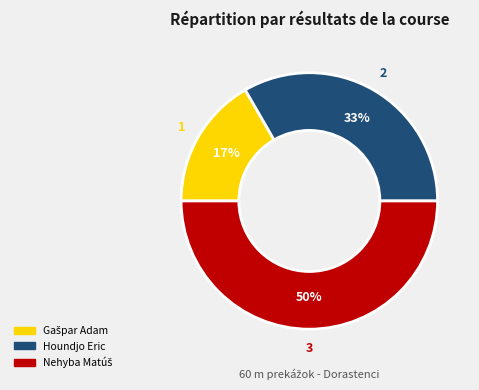

Is it true that Houndjo Eric is 22% of the pie?

False